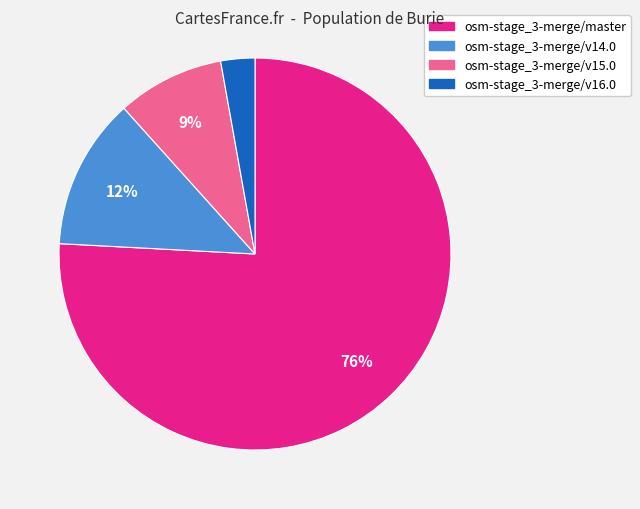

Combined, do osm-stage_3-merge/v15.0 and osm-stage_3-merge/v16.0 account for over 50%?

No